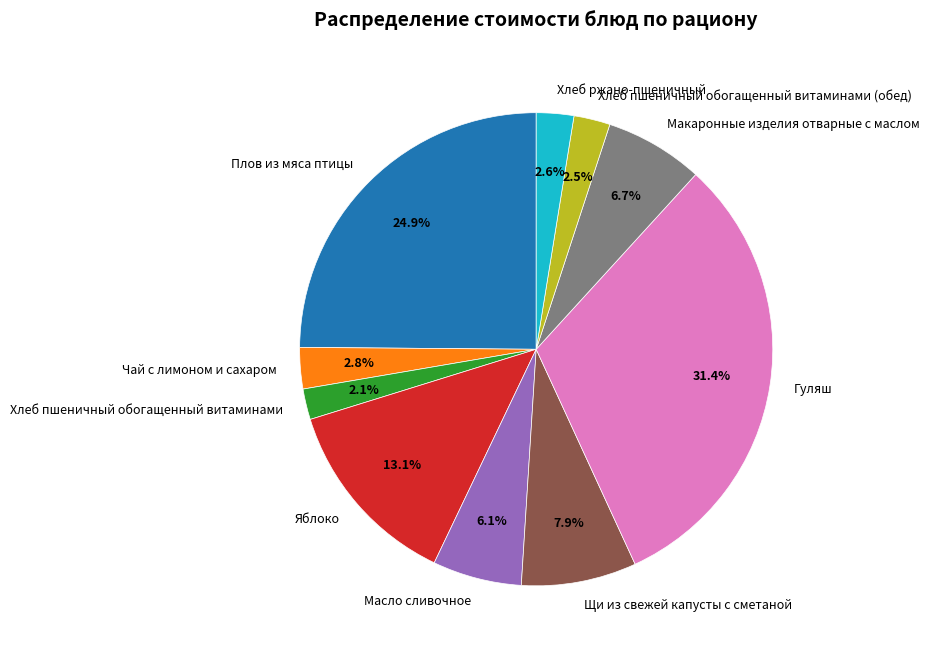

To the nearest percent, what percentage of the pie is Хлеб пшеничный обогащенный витаминами (обед)?

2%